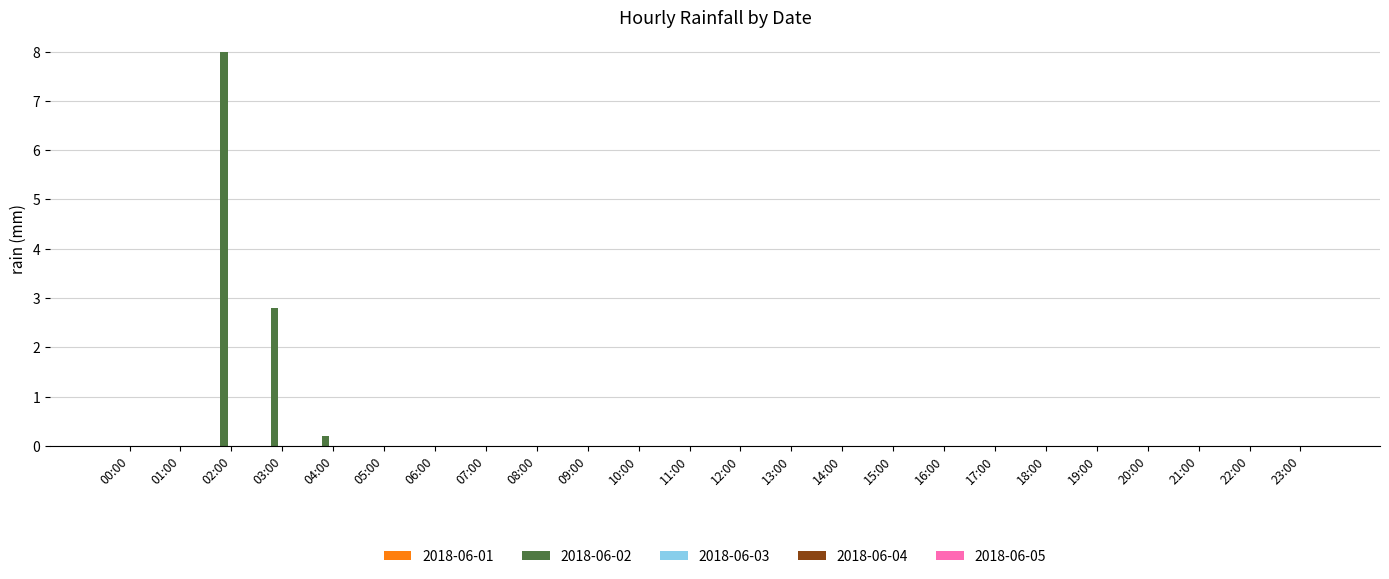

The chart shows a value of 0.0 at 16:00. True or false?

True